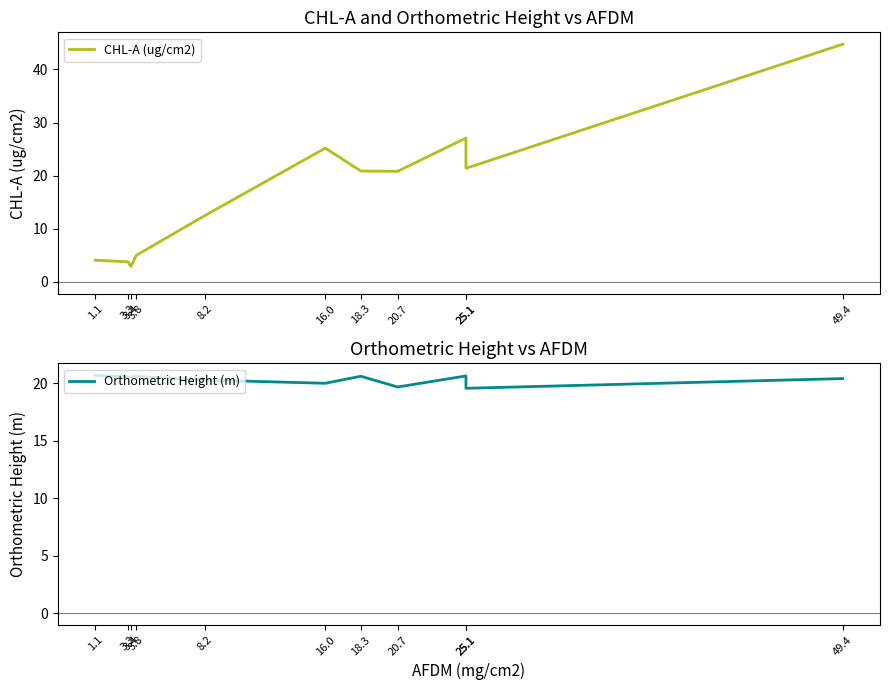

Count the number of data series in this chart.

2